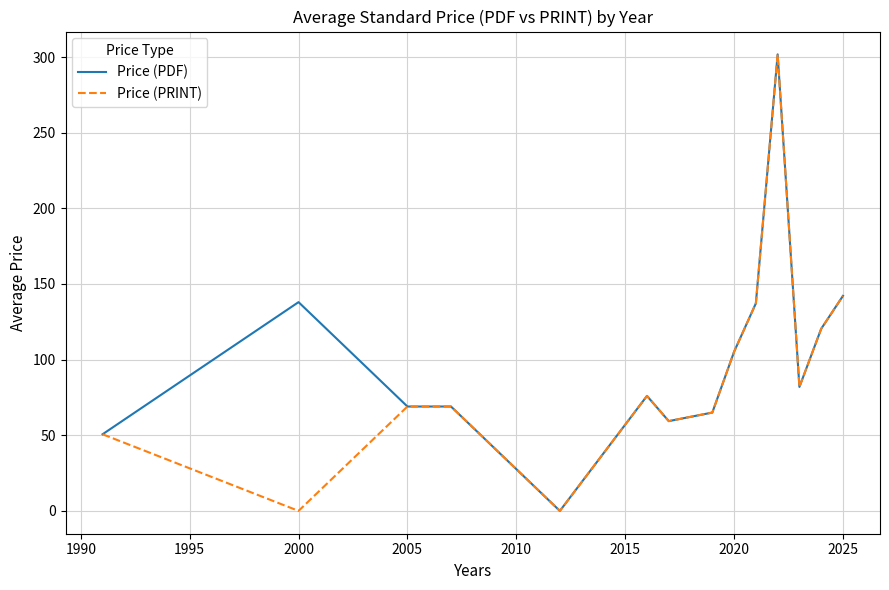

What is the difference between the maximum and minimum values in the Price (PDF) series?

301.8